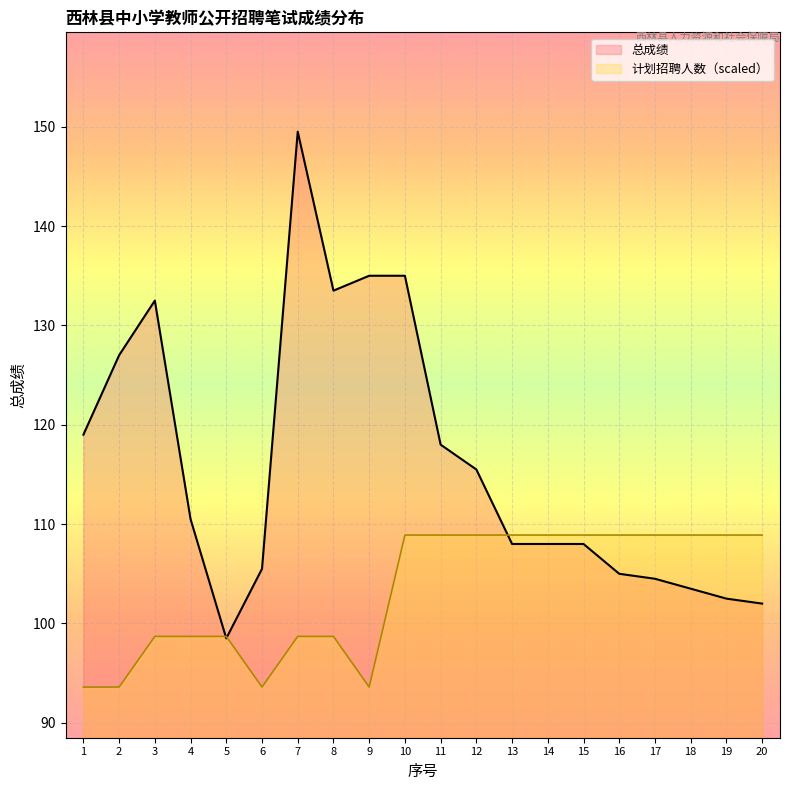

What are all the series names shown in the legend?

总成绩, 计划招聘人数（scaled）